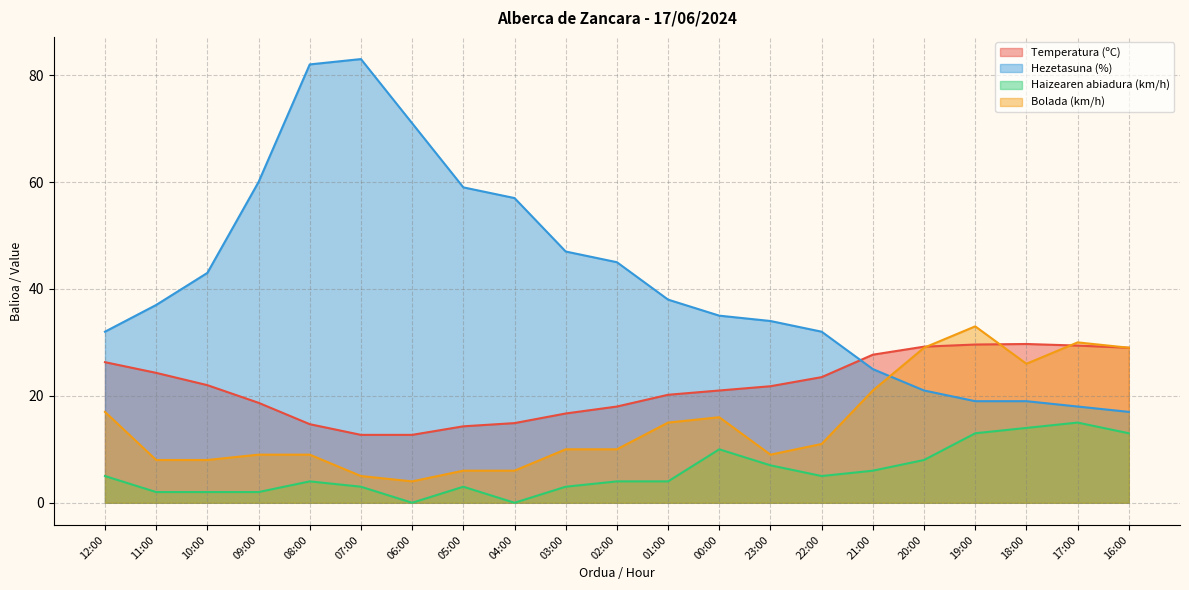

Rank the series at 08:00 from highest to lowest value.

Hezetasuna (%), Temperatura (ºC), Bolada (km/h), Haizearen abiadura (km/h)